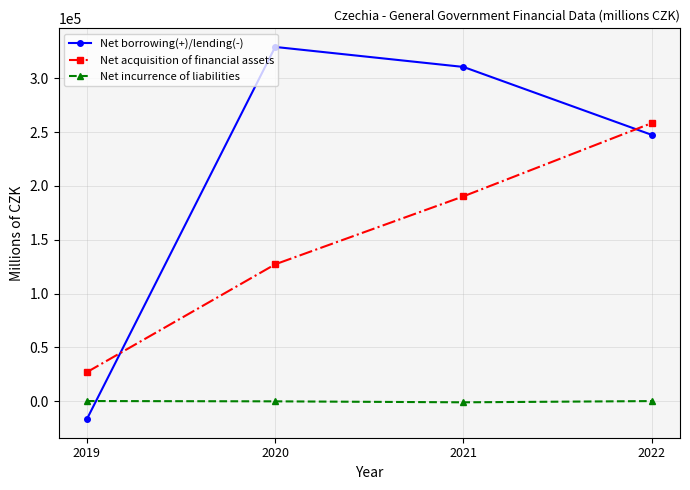

How many negative values does the Net incurrence of liabilities series have?

2